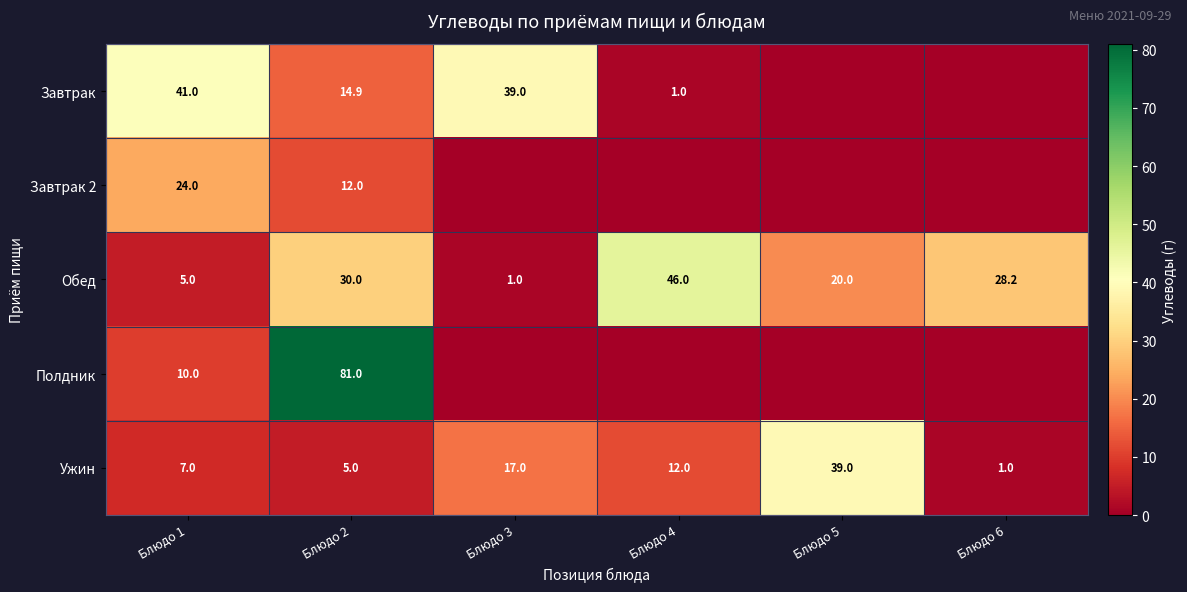

Where is Ужин nearest to the value 20?

Блюдо 3